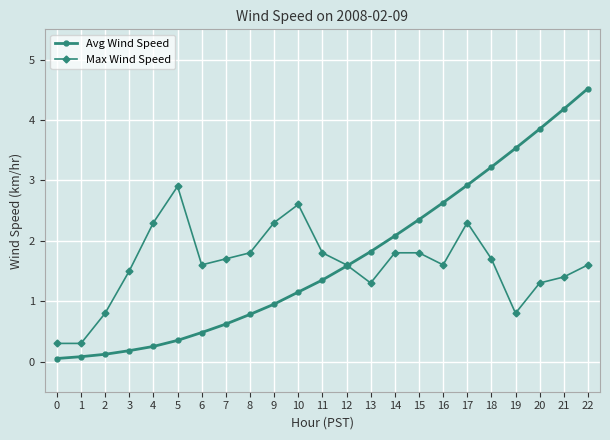

True or false: Max Wind Speed has a value of 2.3 at 17.

True